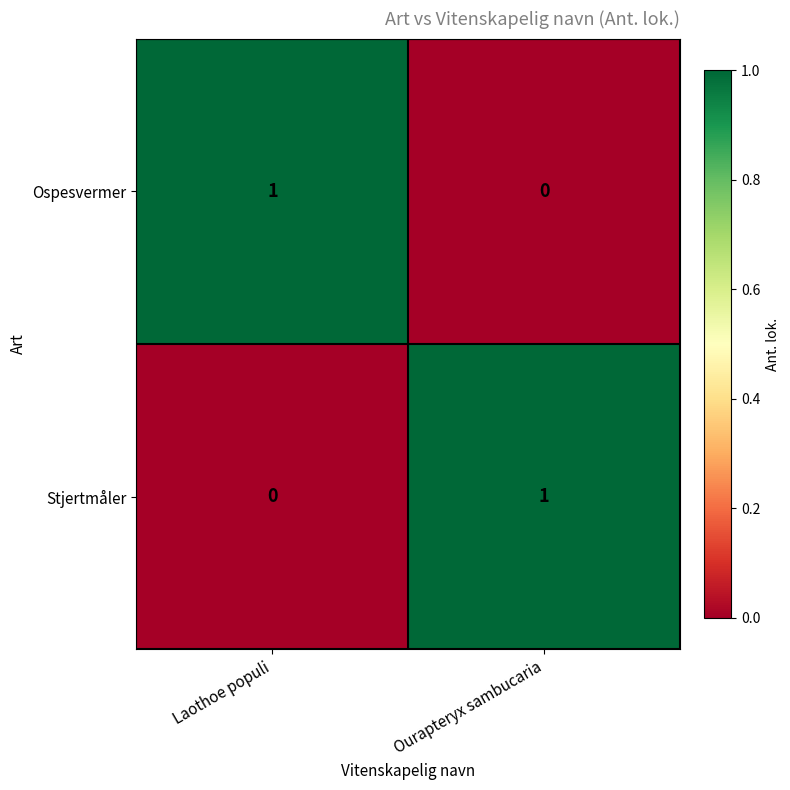

What is the greatest value displayed?

1